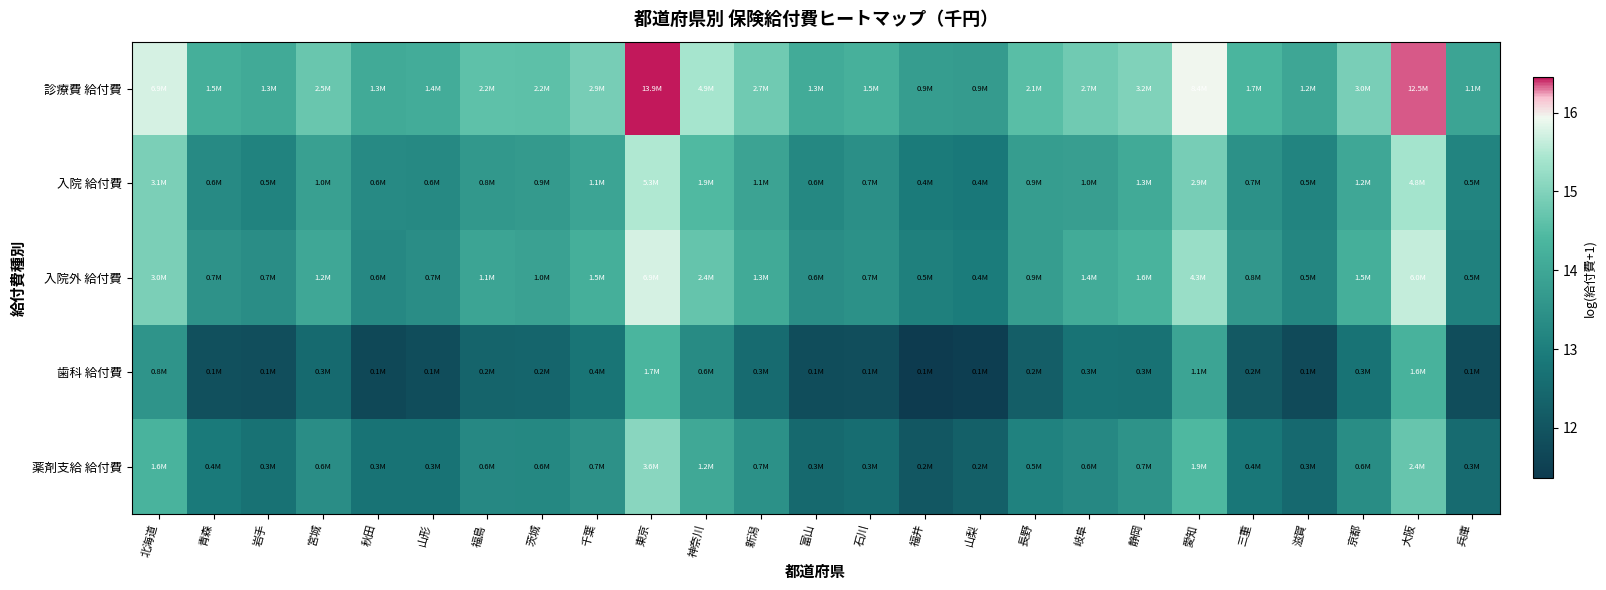

At which category is the sum across all series the highest?

東京